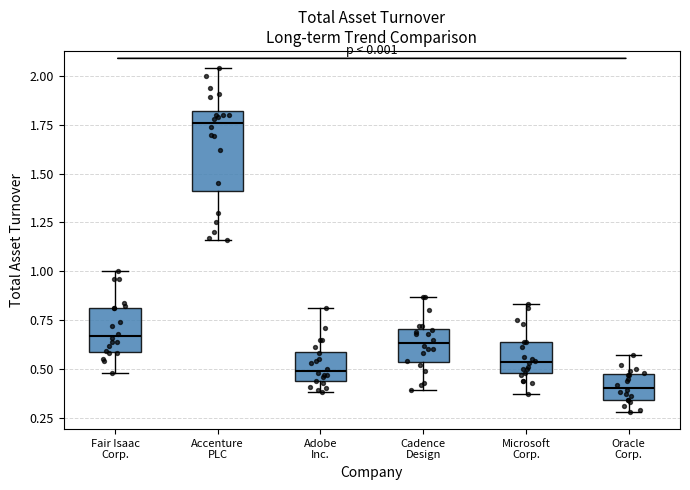

Where is the lower edge of the box for Oracle Corp. on the y-axis? The values are not printed on the chart, so give them approximately, as read against the axis.

0.35